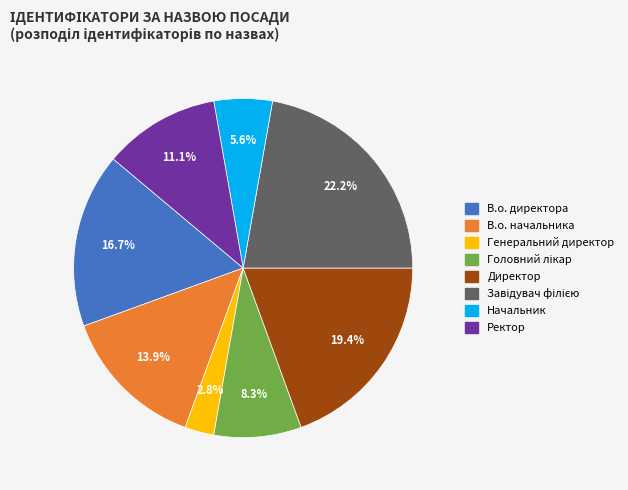

Combined, do Ректор and Генеральний директор account for over 50%?

No